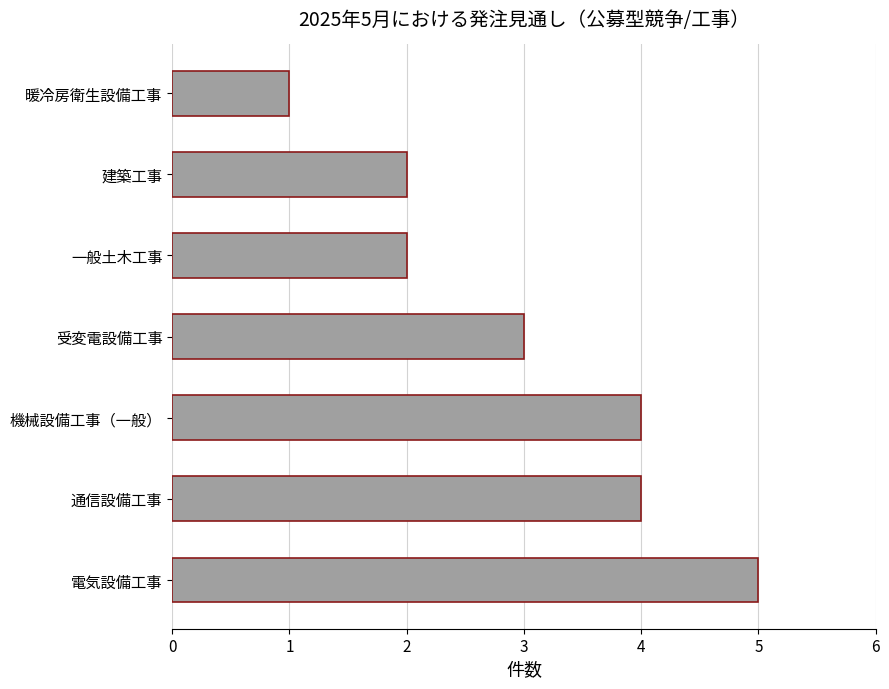

Between 受変電設備工事 and 建築工事, which is larger?

受変電設備工事